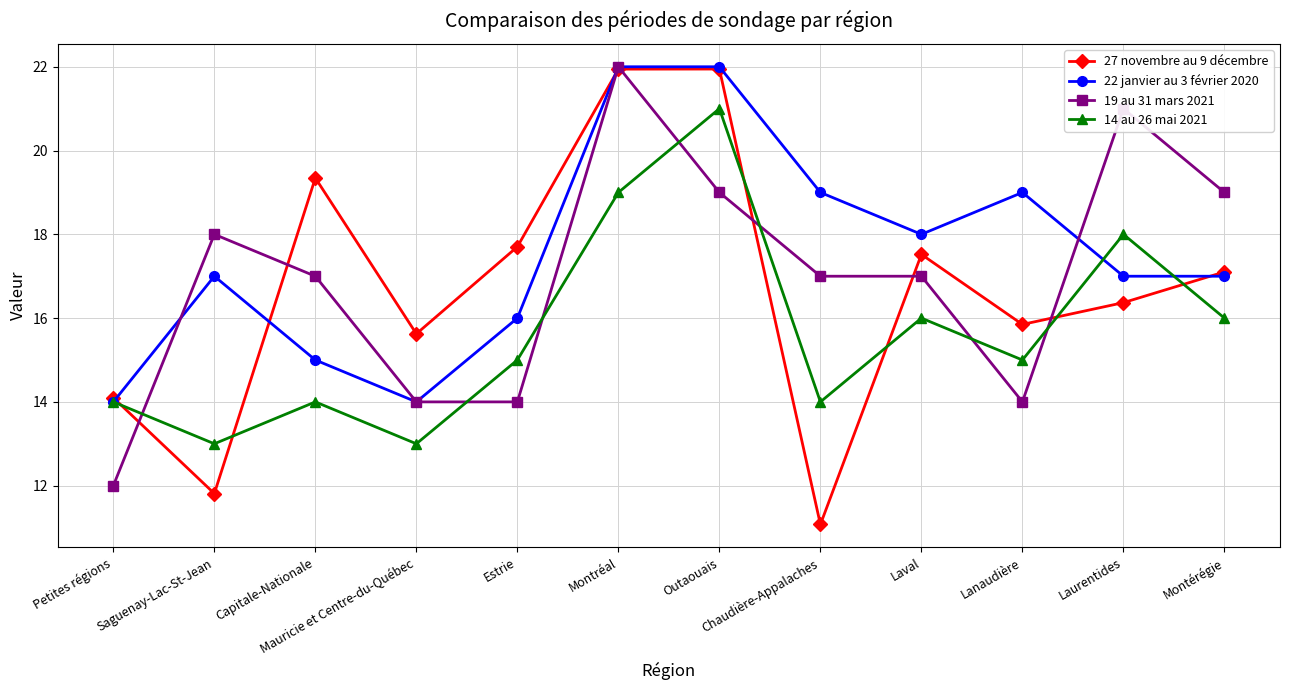

At which category is the sum across all series the highest?

Montréal